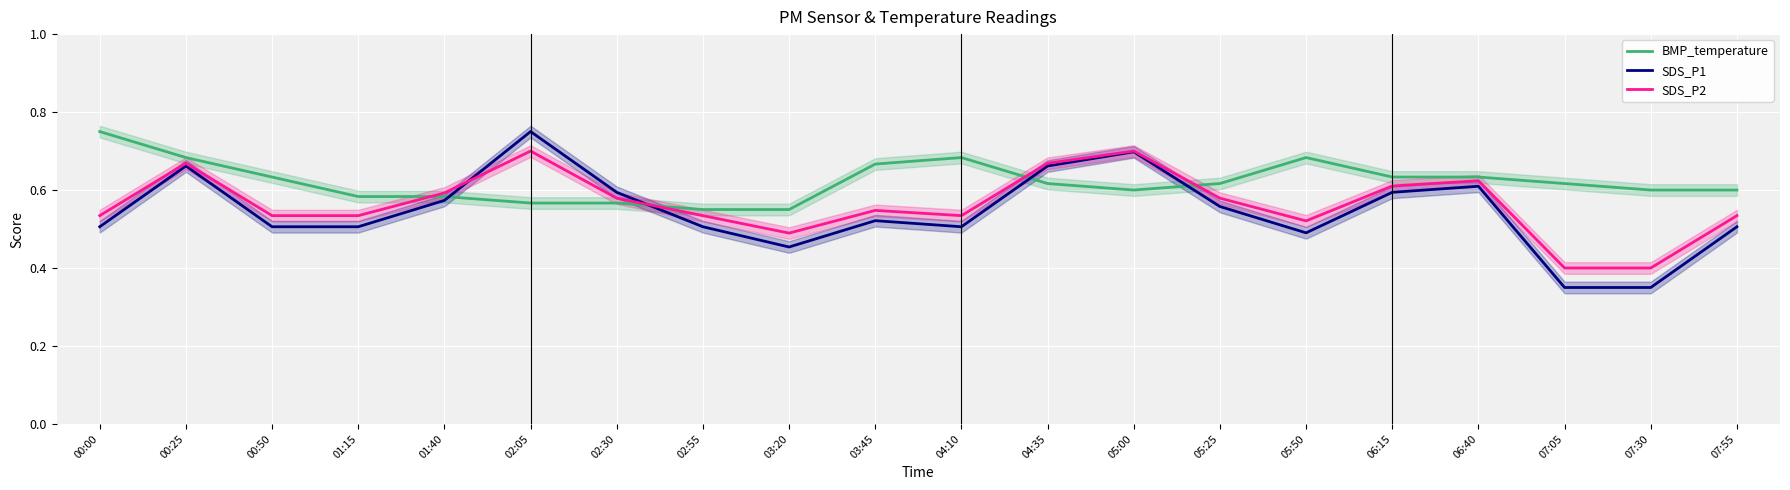

How many lines are shown in the chart?

3